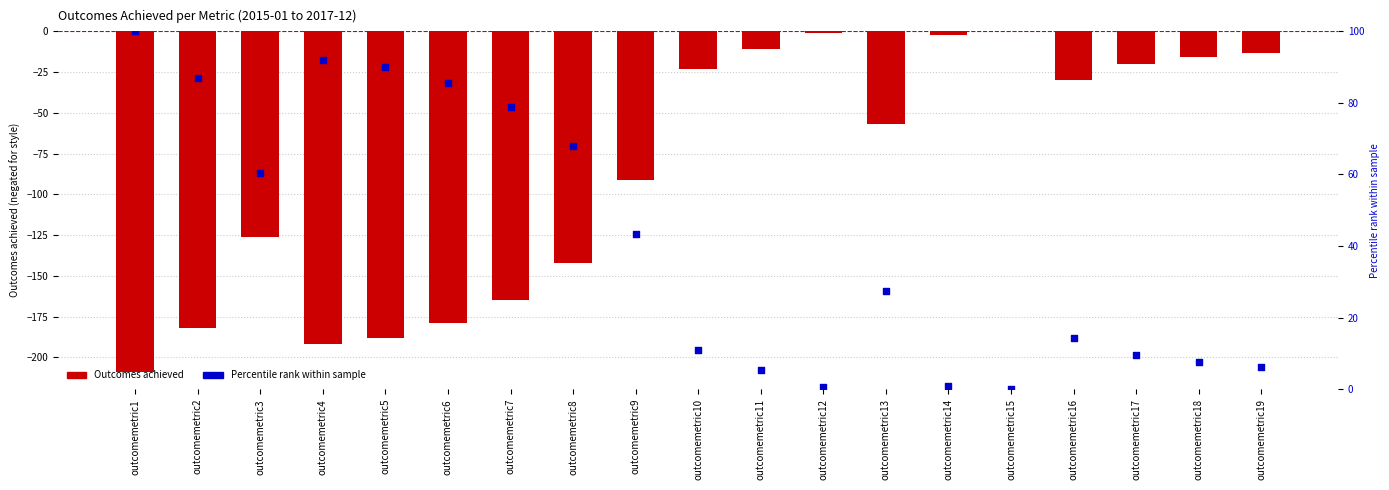

What are all the series names shown in the legend?

Outcomes achieved, Percentile rank